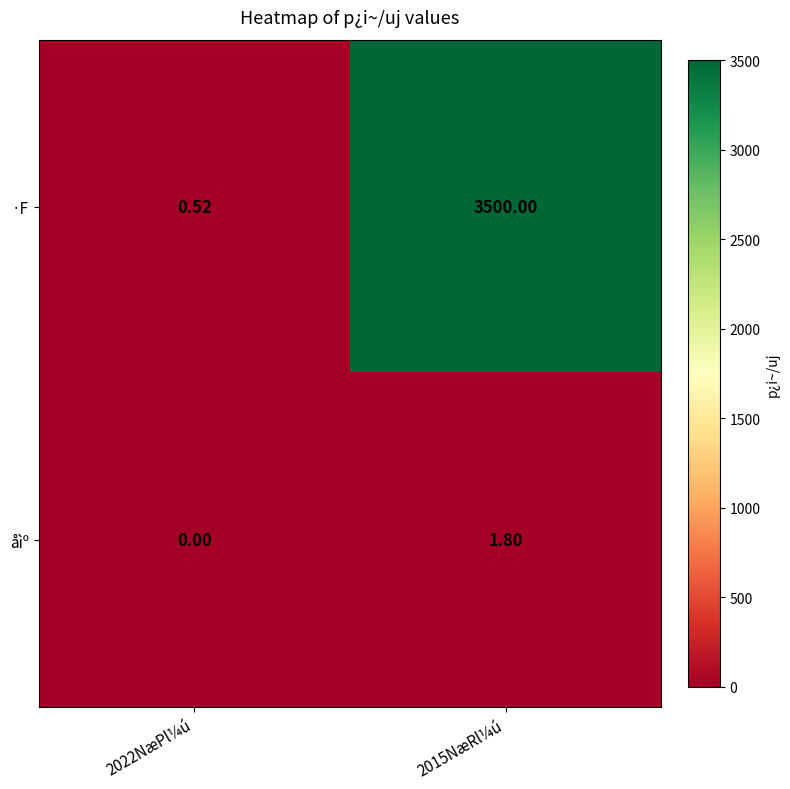

How many distinct data groups are displayed?

2